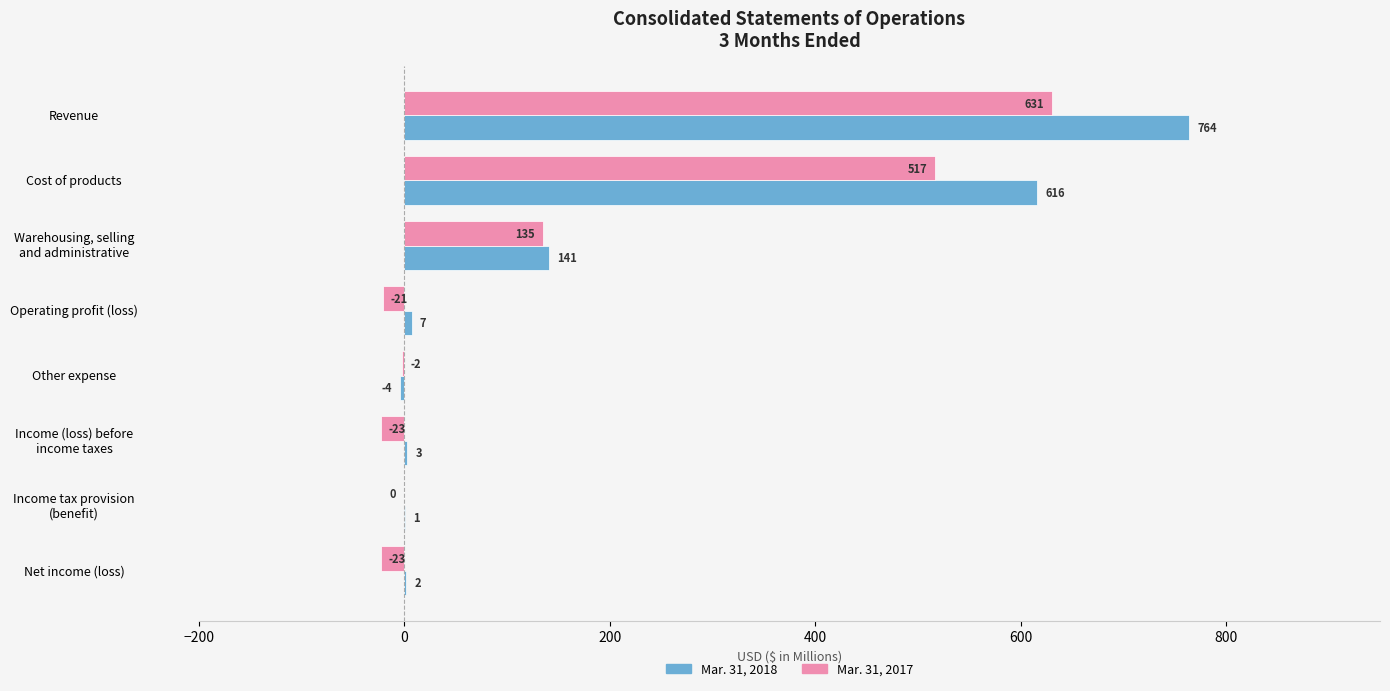

Count the number of categories in the chart.

8